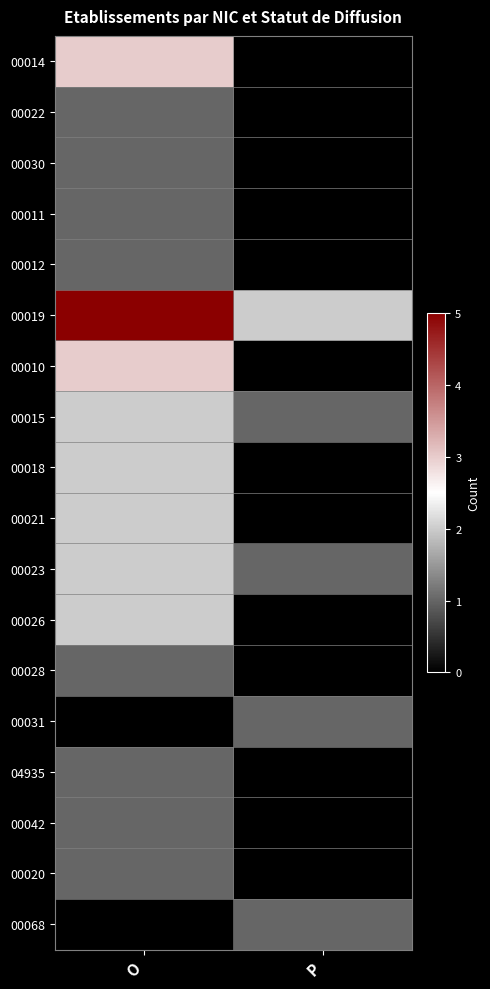

How many distinct data groups are displayed?

18